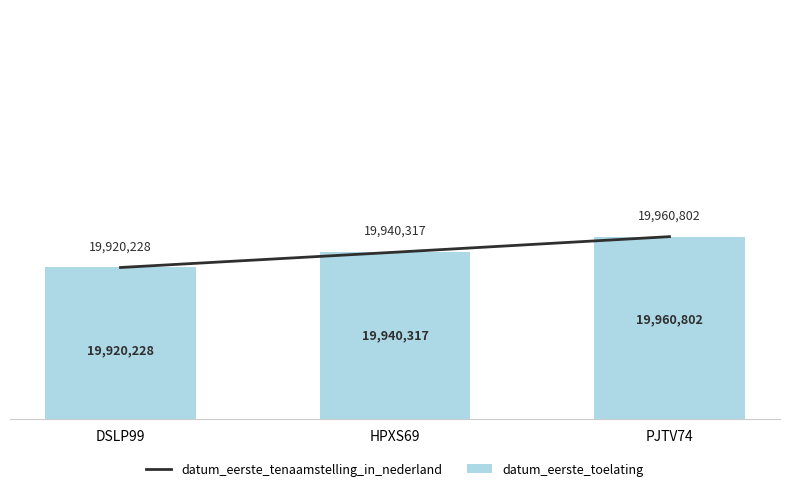

Reading left to right, list all the values displayed in this chart.

datum_eerste_tenaamstelling_in_nederland: 19920228	19940317	19960802
datum_eerste_toelating: 19920228	19940317	19960802